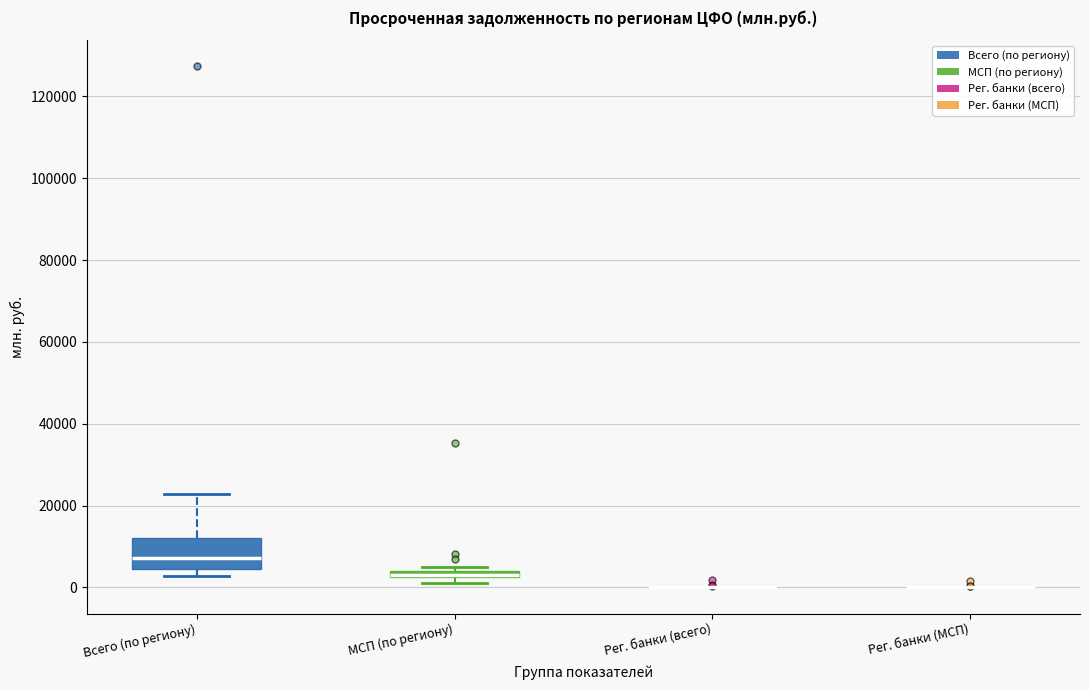

Comparing the boxes themselves (not the whiskers), which one is the tallest?

Всего (по региону)